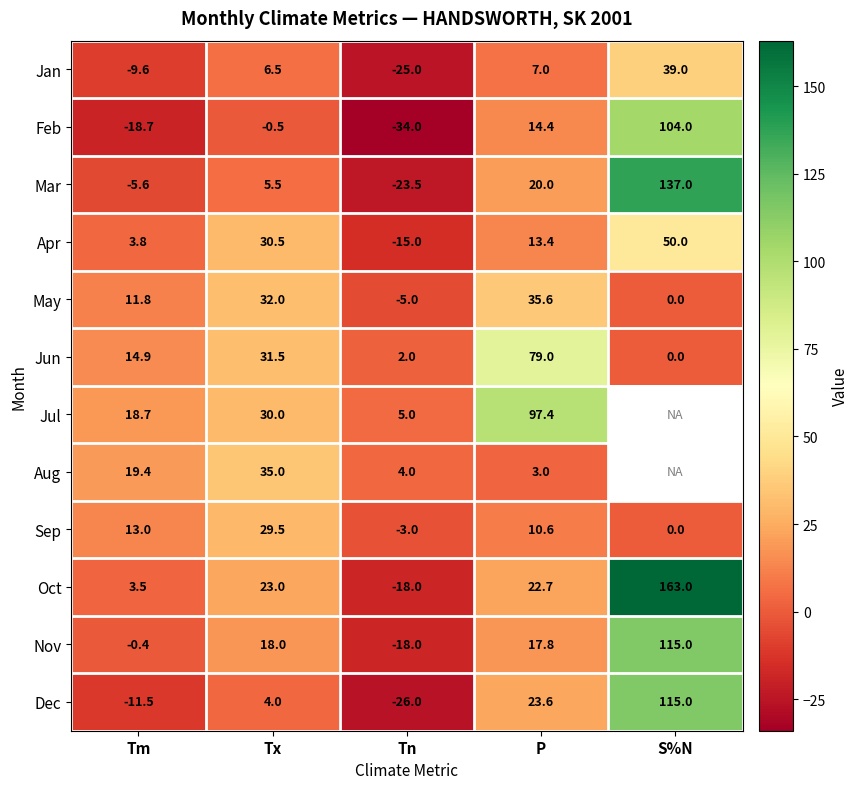

True or false: May has a value of 35.6 at P.

True